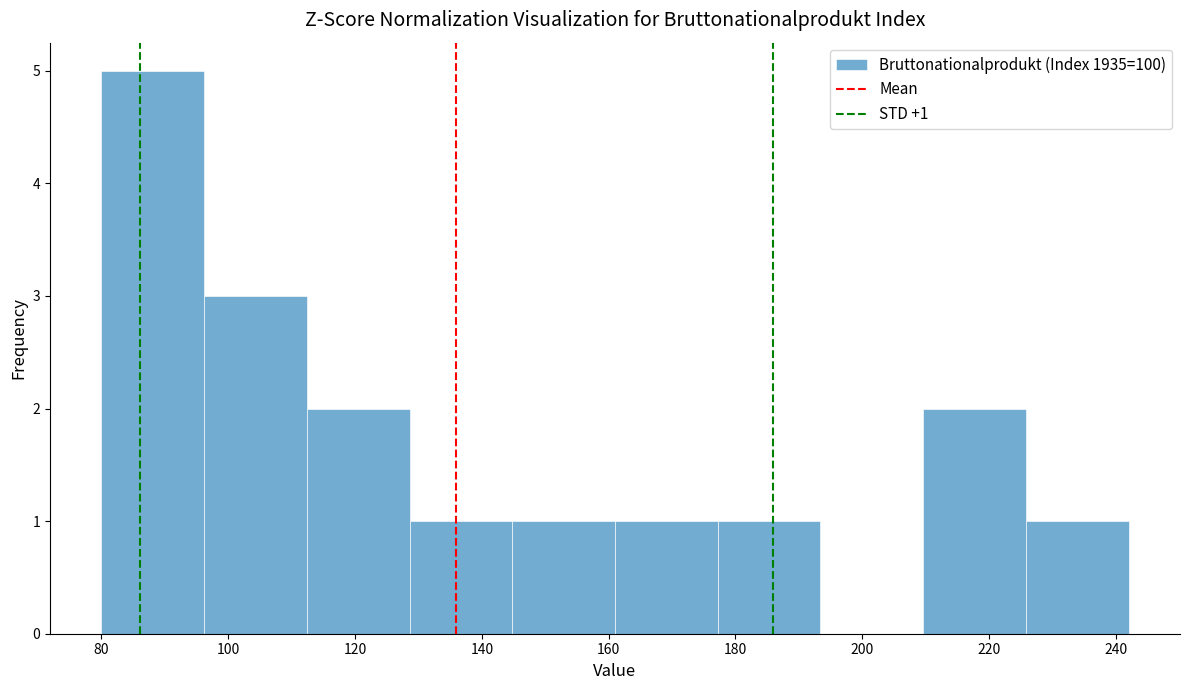

Over which range of the x-axis is the bar tallest?

80.0 to 96.2